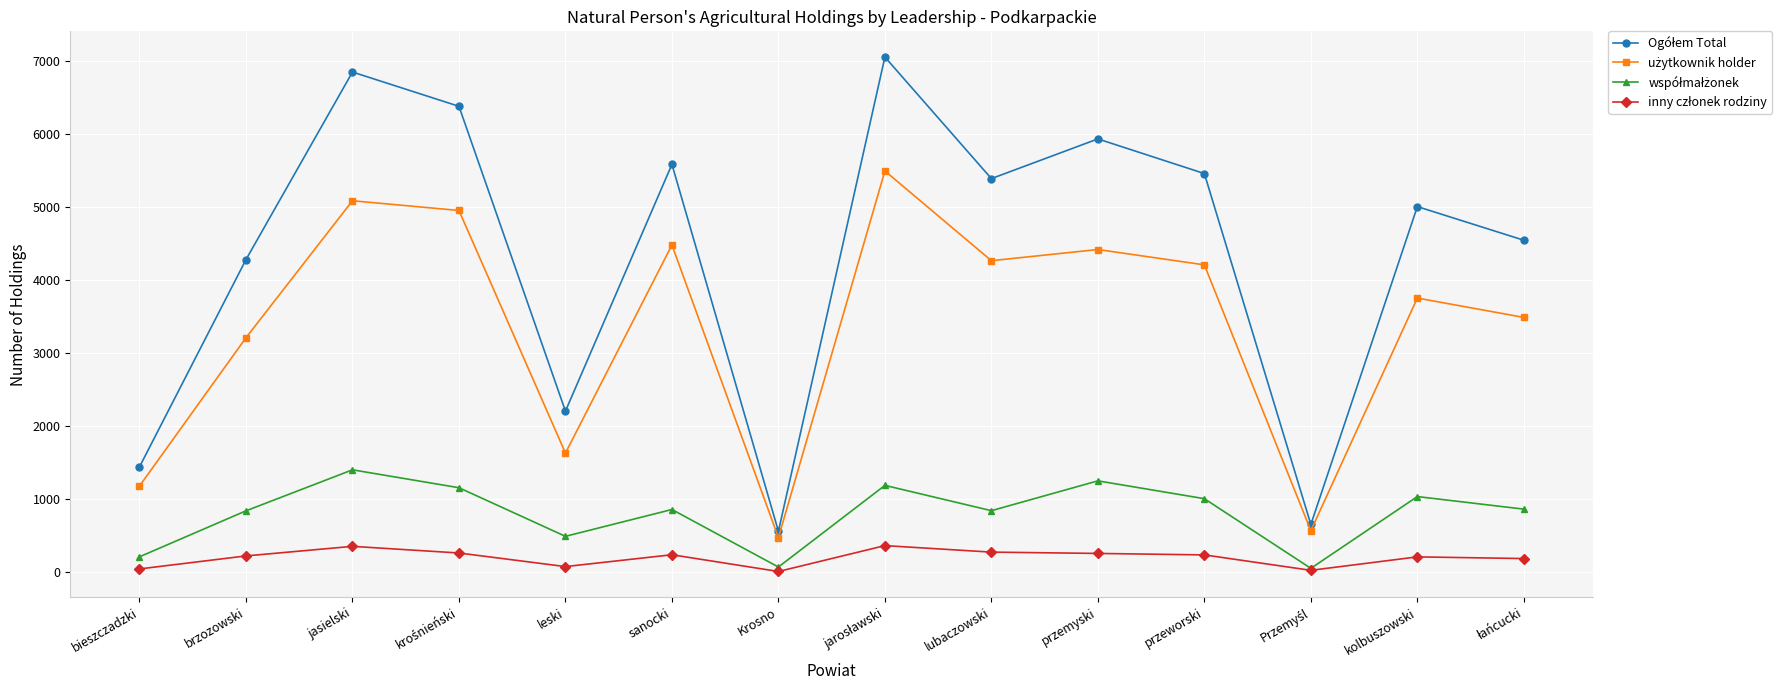

What is the total value across all series at przemyski?

11862